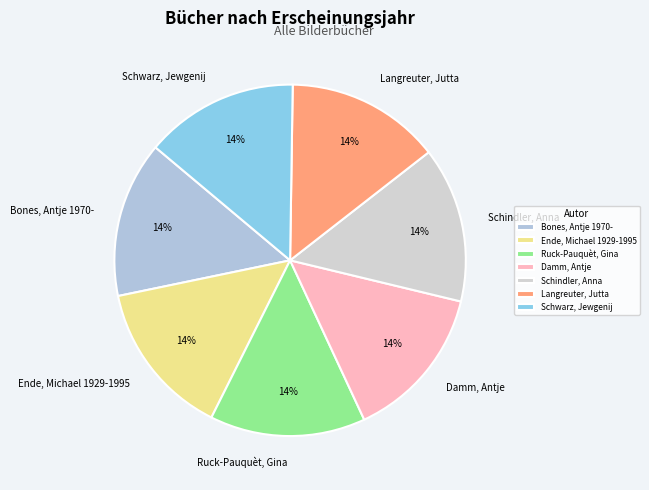

Count the number of slices in the pie.

7